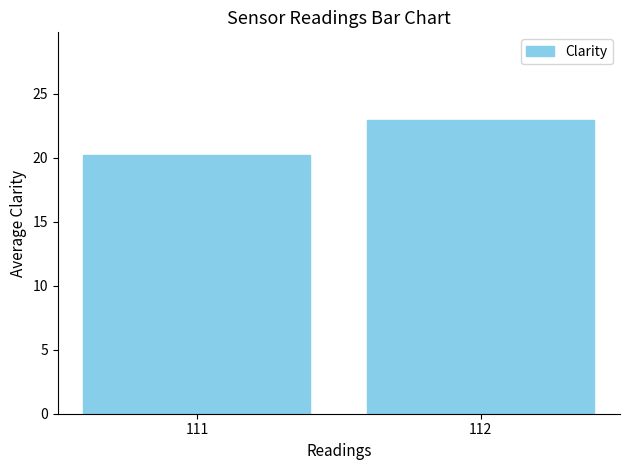

Does the chart contain any negative values?

No